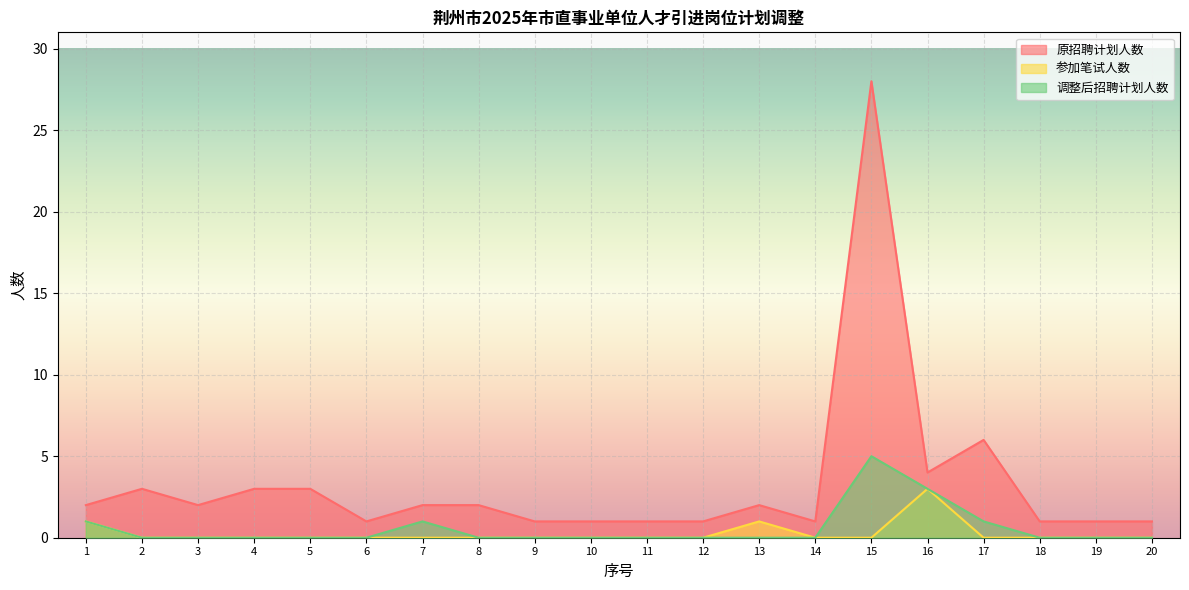

What is the greatest value displayed?

28